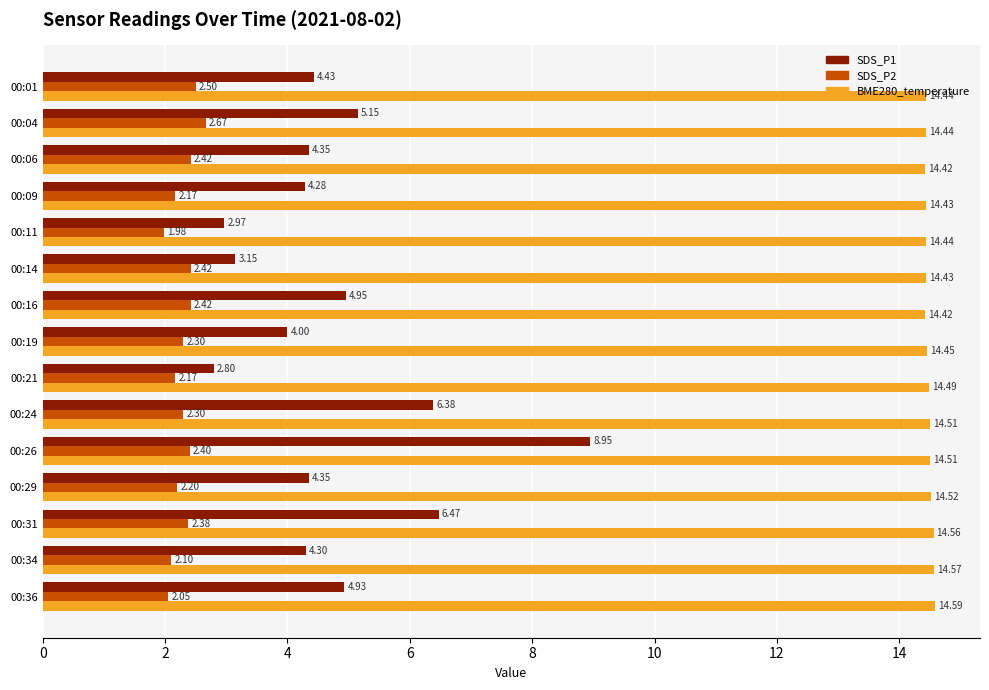

At which label does SDS_P1 reach its peak?

00:26